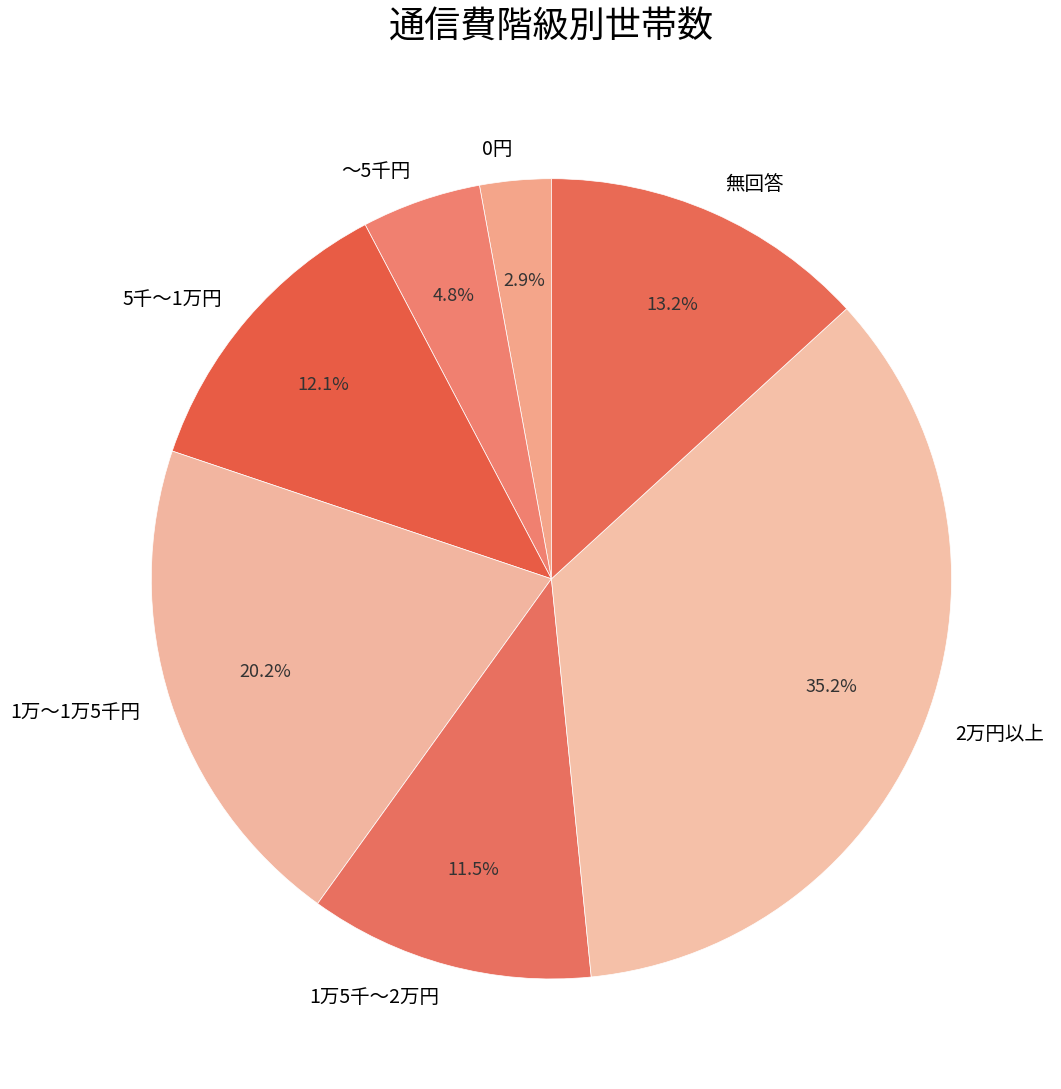

True or false: ～5千円 accounts for 5% of the total.

True